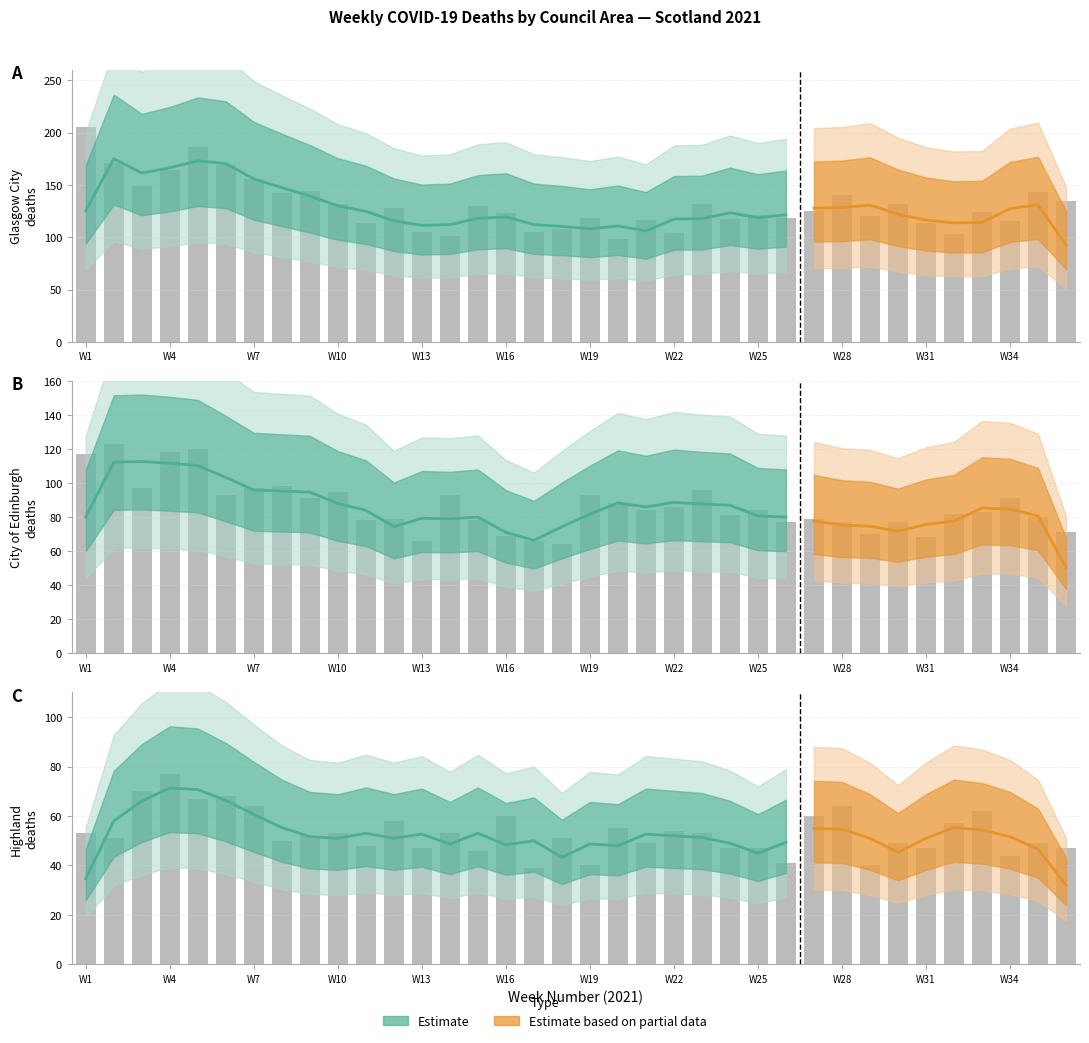

Between 3 and 2, which is larger?

2